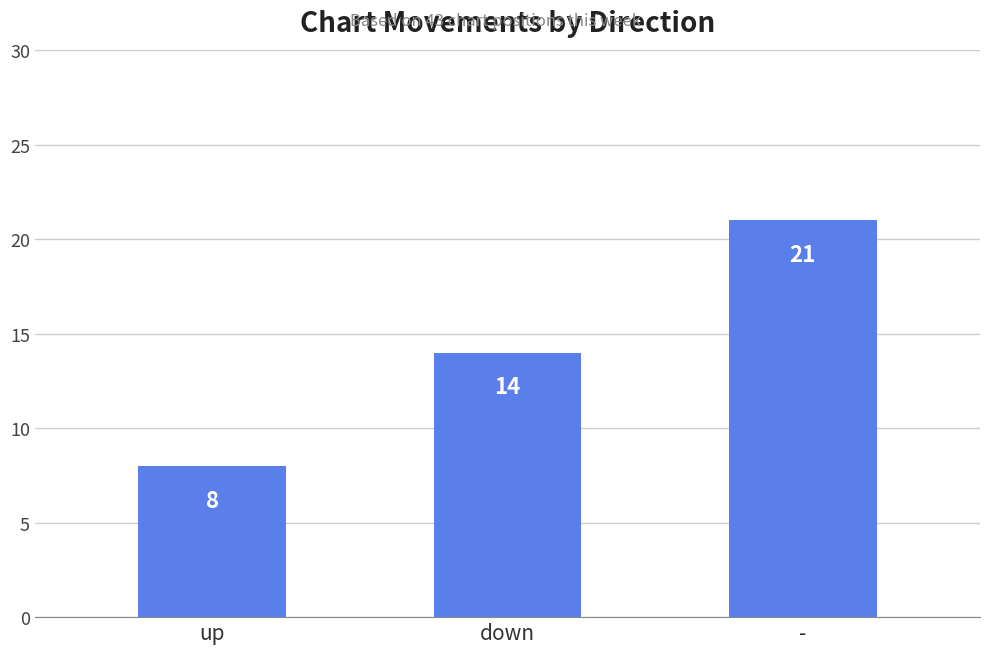

Does the chart contain stacked bars?

No